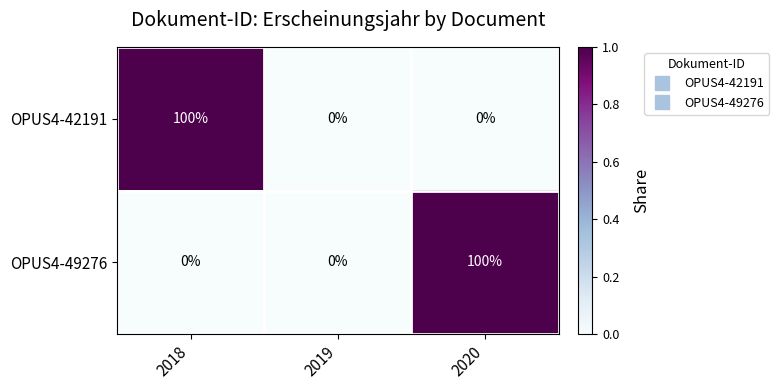

How many series are shown in this chart?

2